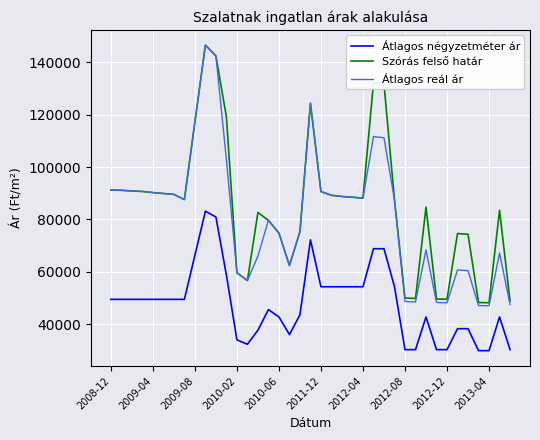

True or false: Átlagos négyzetméter ár and Átlagos reál ár intersect in this chart.

False